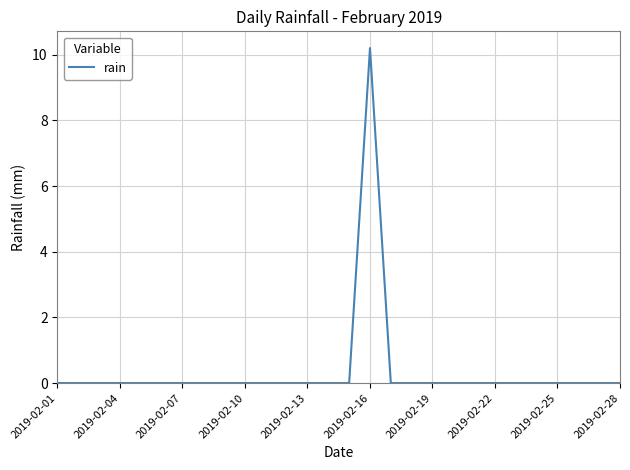

What is the maximum value shown in the chart?

10.2